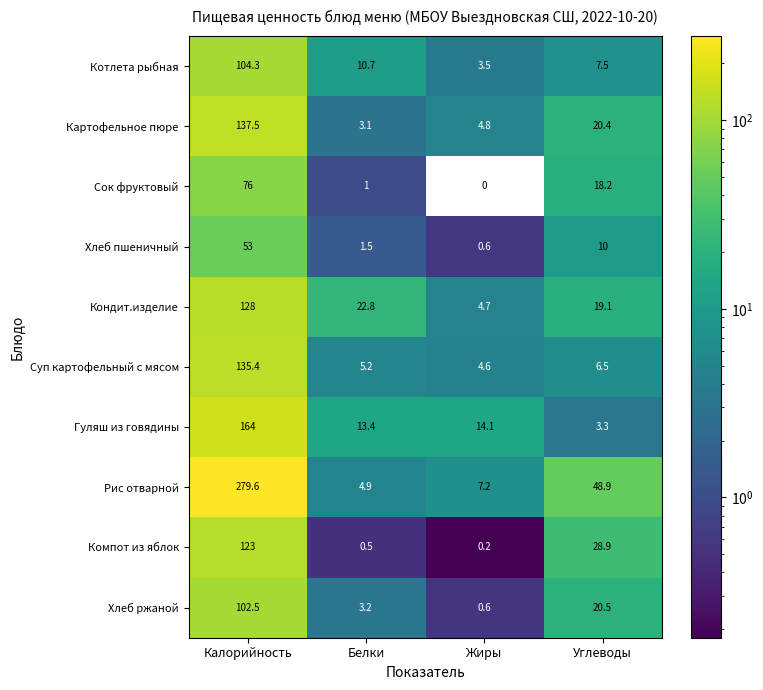

What is the maximum value for Сок фруктовый?

76.0